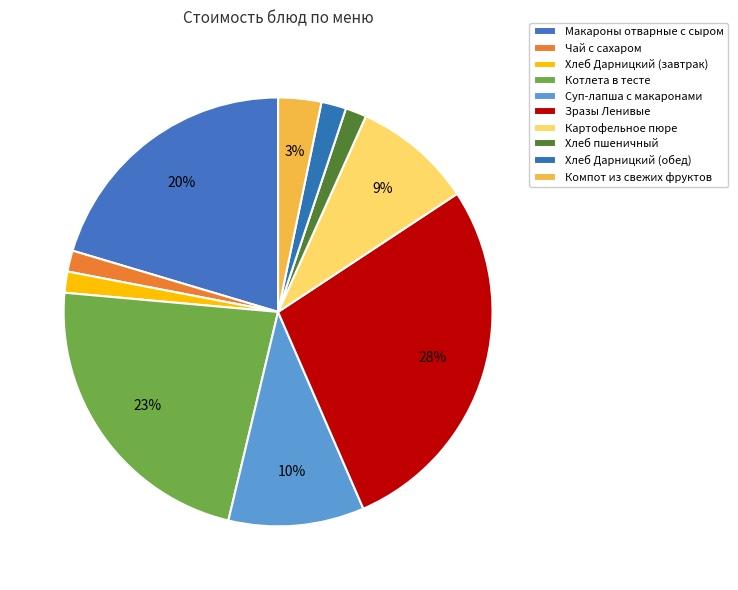

How many segments does this pie chart have?

10